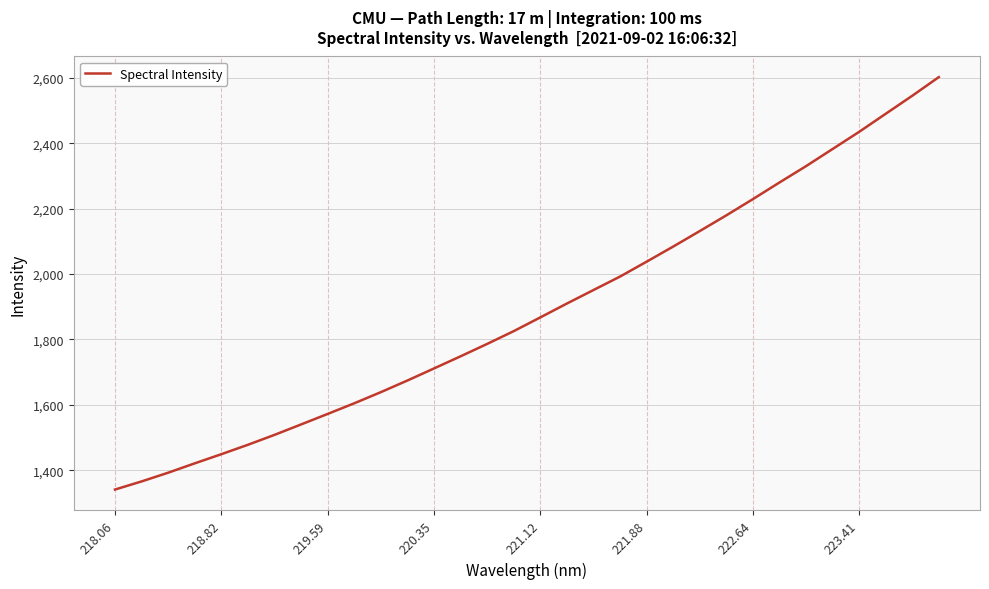

What is the difference between the maximum and minimum values?

1261.1